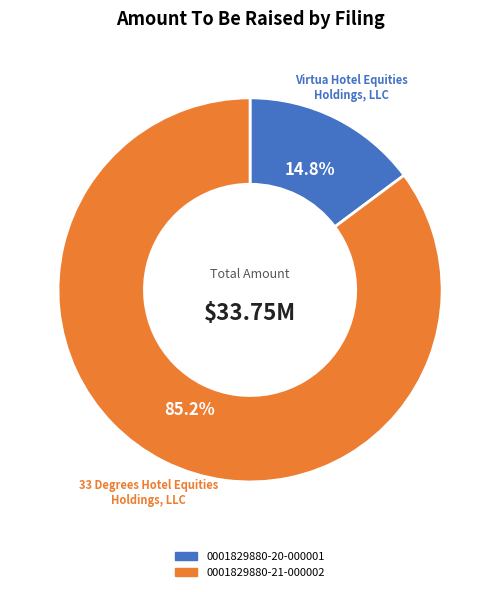

To the nearest percent, what is the difference between the 0001829880-20-000001 and 0001829880-21-000002 slice percentages?

70%